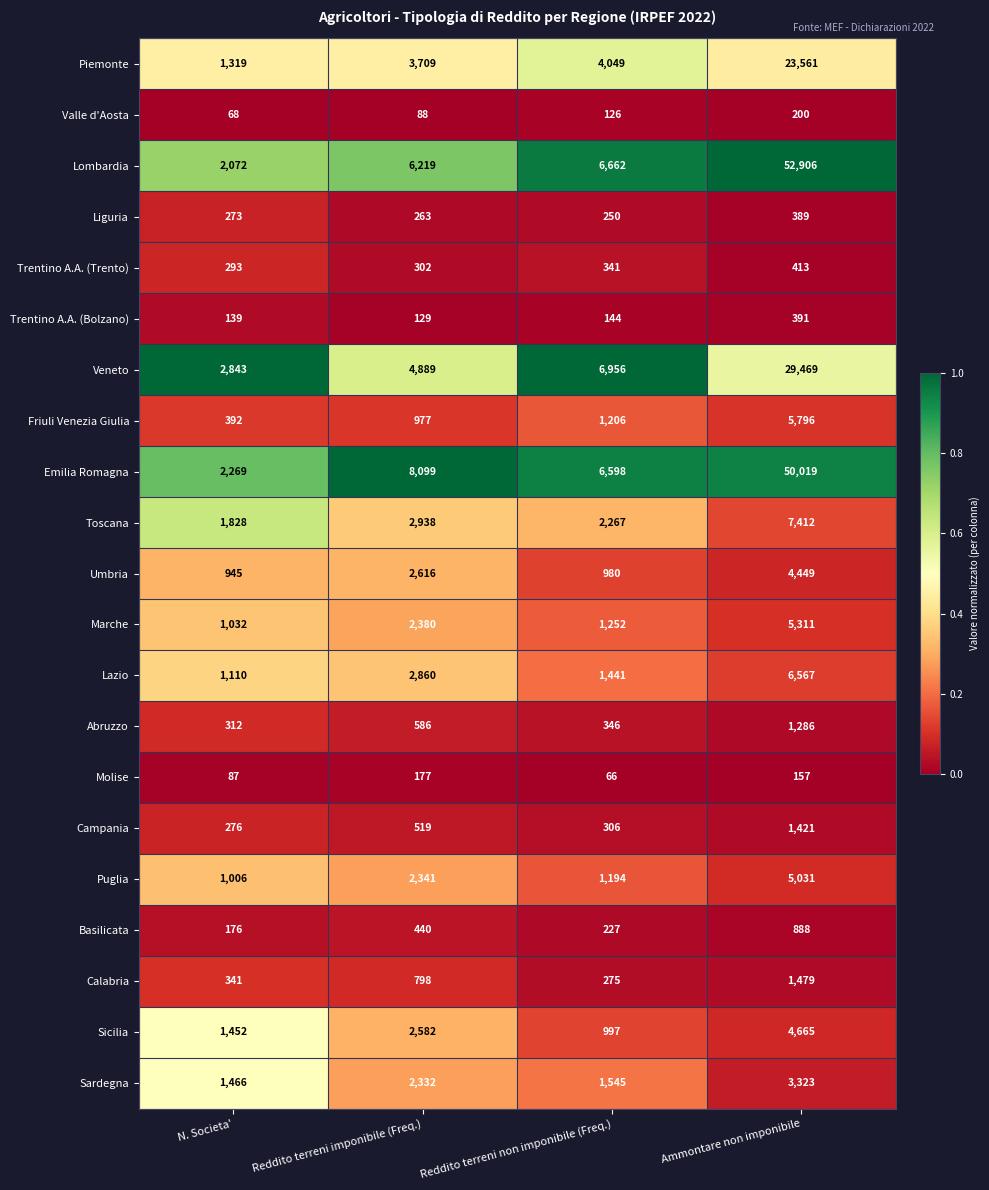

The value of Liguria at Reddito terreni imponibile (Freq.) is 164. True or false?

False